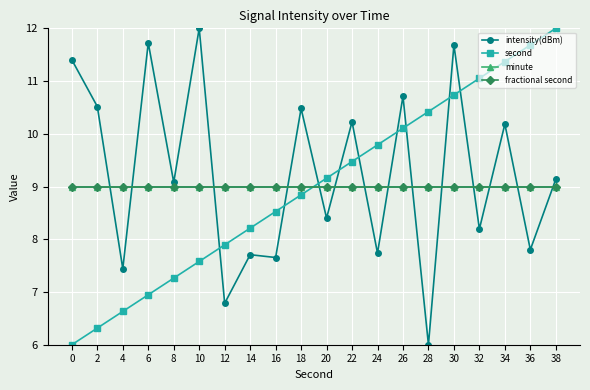

Is this an area chart (filled region under the line)?

No